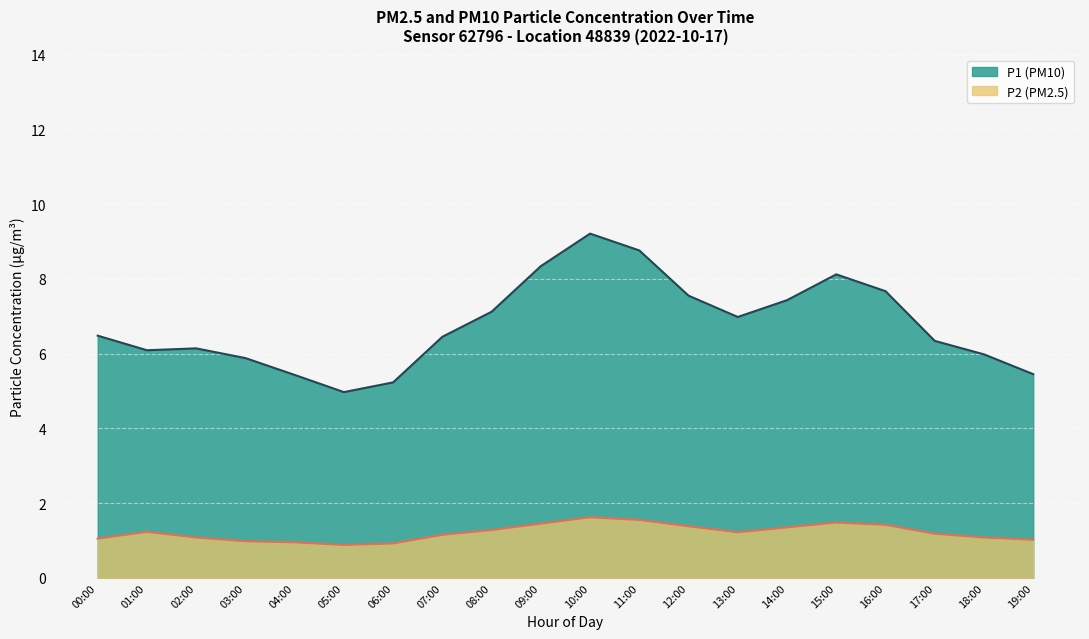

True or false: P2 has more than 2 points higher than both neighbors.

True